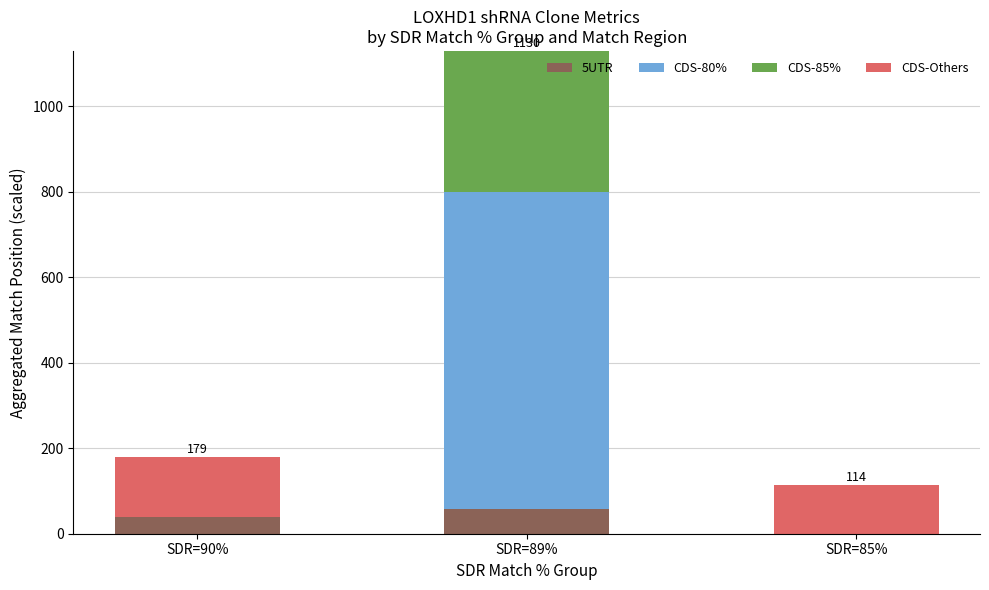

True or false: 5UTR has a value of 58 at SDR=89%.

True